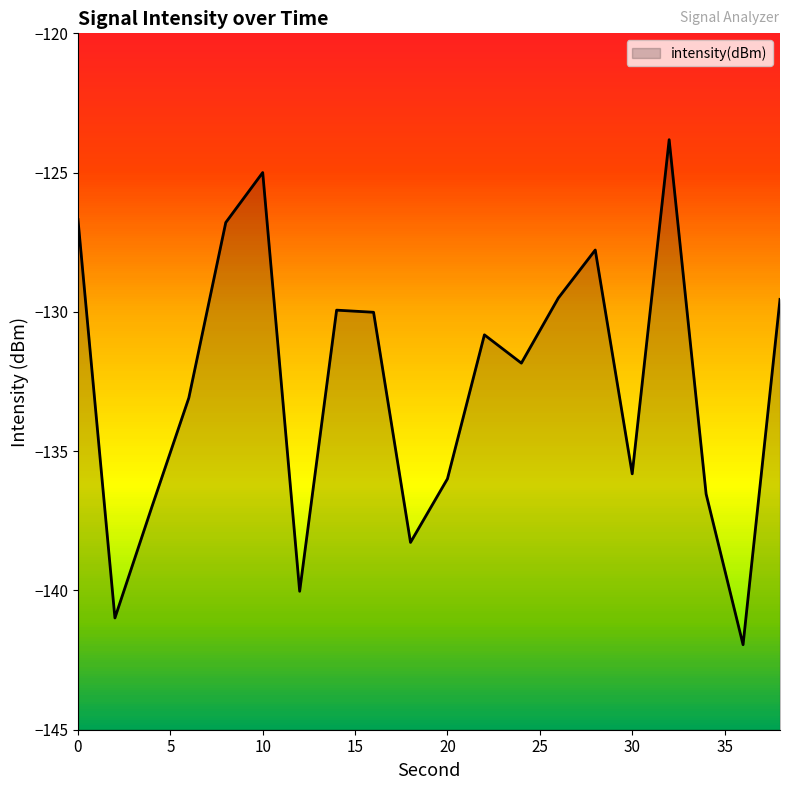

Reading left to right, what are all the values shown in this chart?

-126.7	-141.0	-137.0	-133.1	-126.8	-125.0	-140.0	-129.9	-130.0	-138.3	-136.0	-130.8	-131.8	-129.5	-127.8	-135.8	-123.8	-136.5	-141.9	-129.6